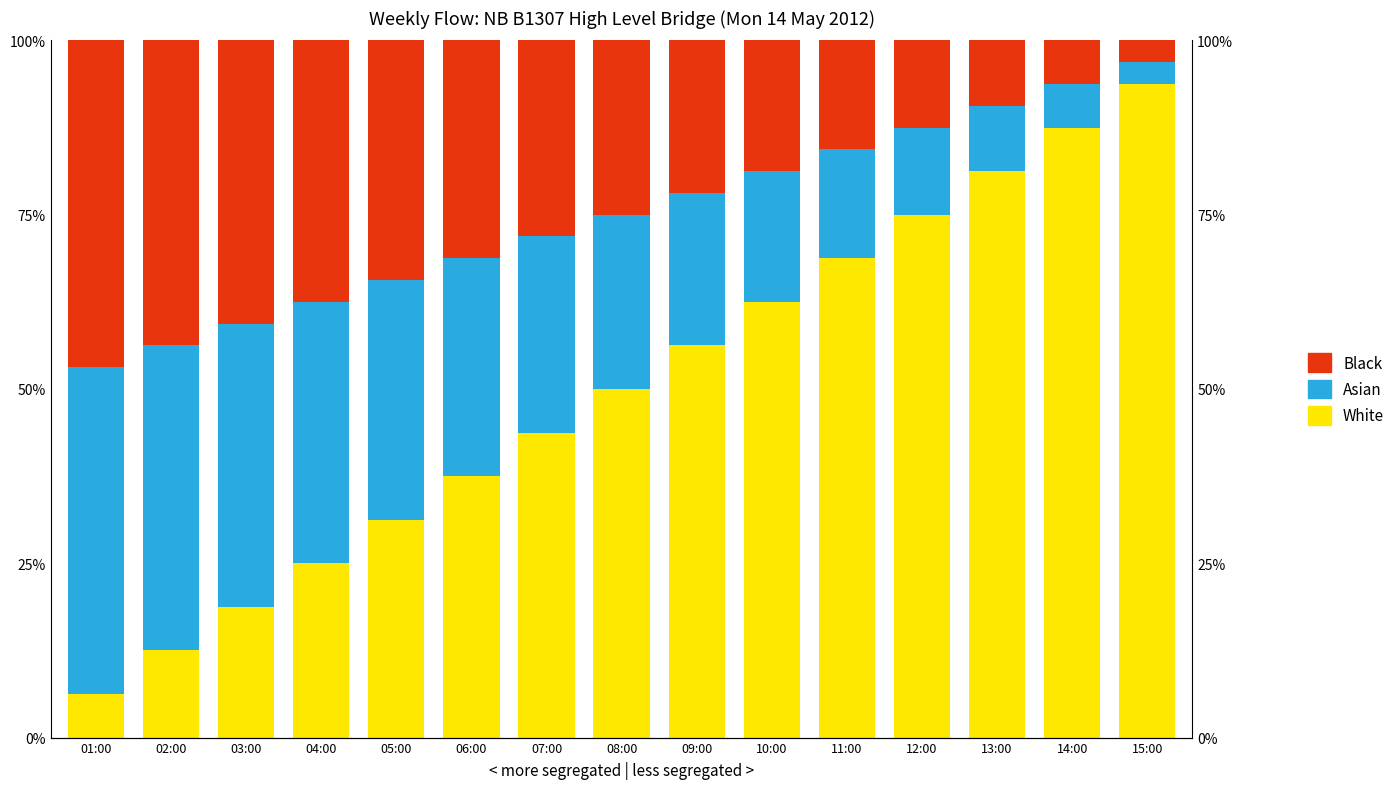

What is the value of the White bar at the 2nd from the left?

0.1